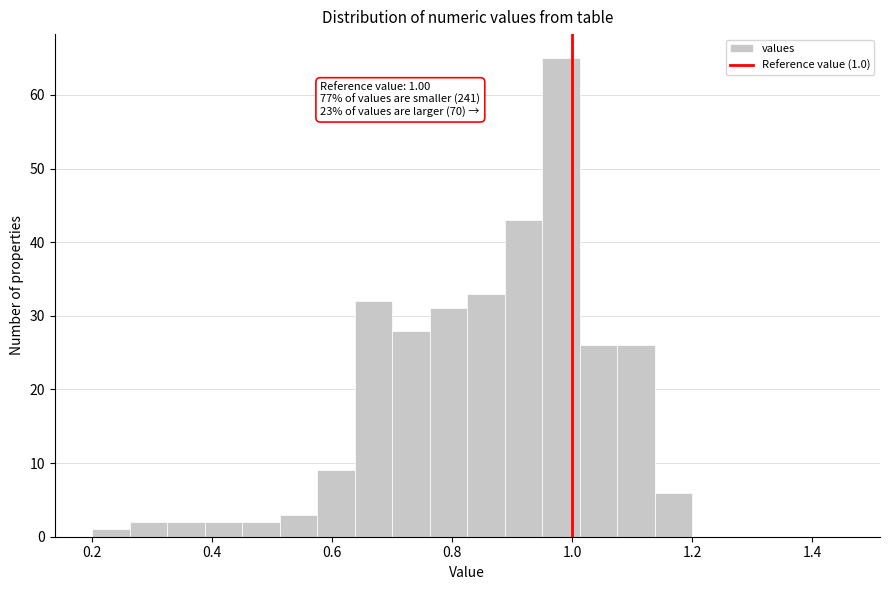

Read against the x-axis, roughly where is the centre of the tallest bar?

0.98